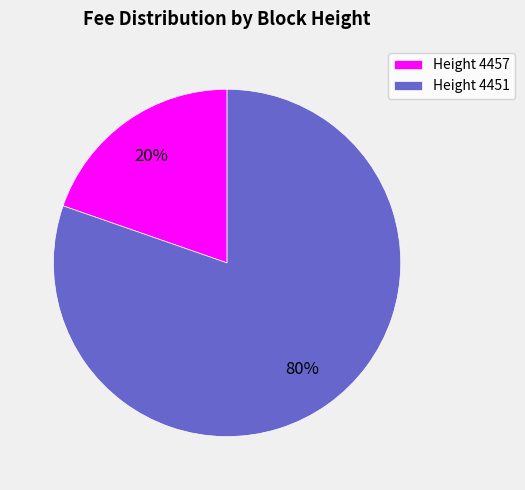

Which category has the smallest portion of the pie?

Height 4457